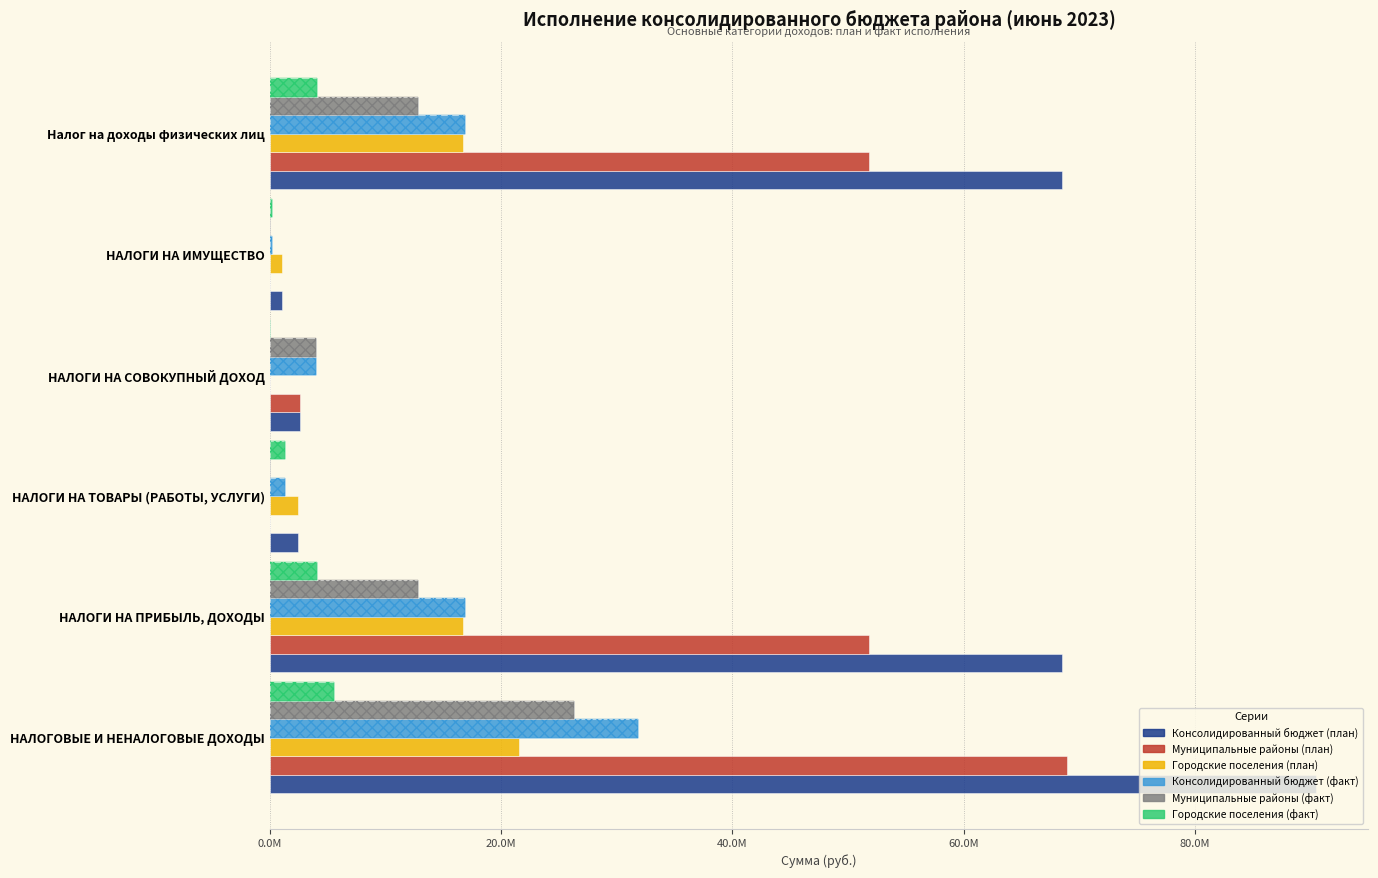

How many values in the Консолидированный бюджет (факт) series exceed 16929531?

3